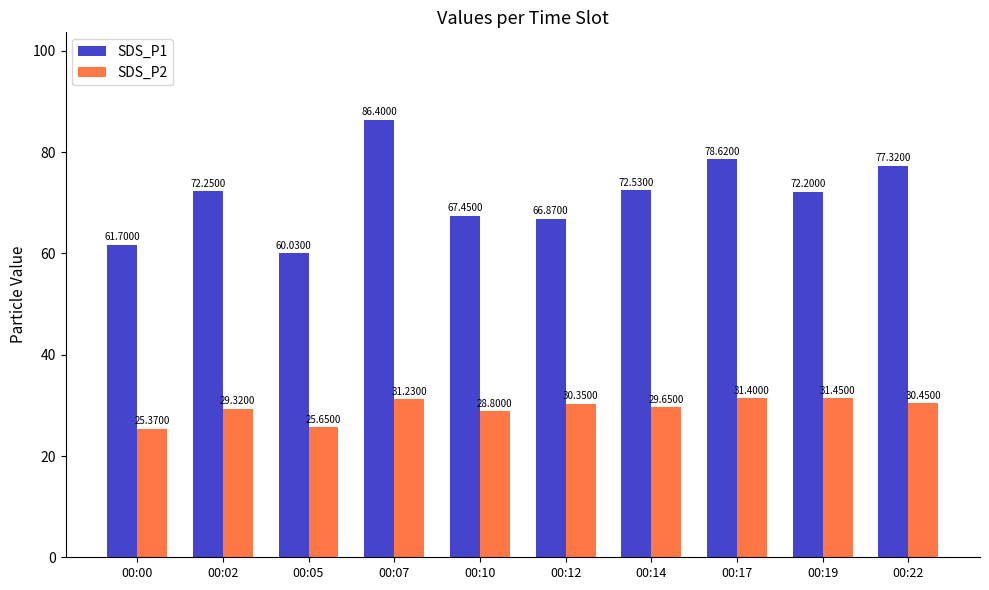

Which series has the widest spread of values?

SDS_P1